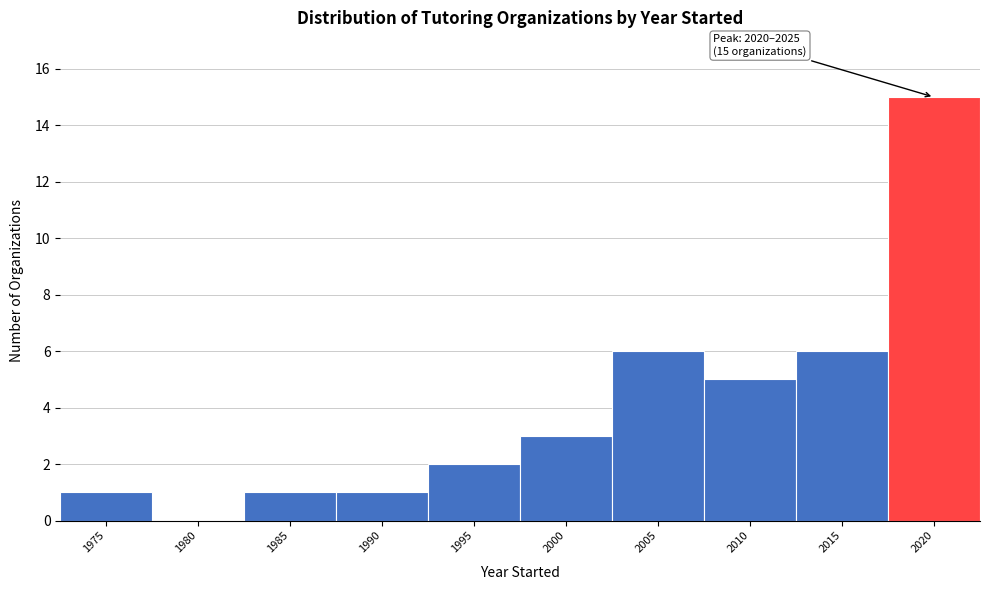

Reading right to left, extract all data points from this chart.

2020=15	2015=6	2010=5	2005=6	2000=3	1995=2	1990=1	1985=1	1980=0	1975=1